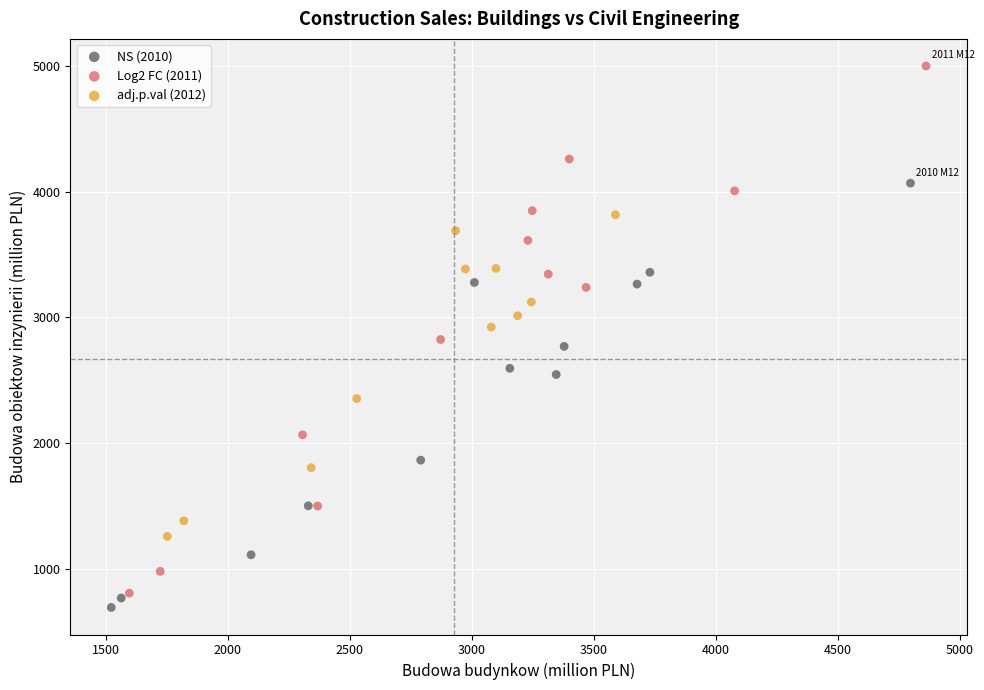

Which series reaches the minimum Y coordinate?

NS (2010)